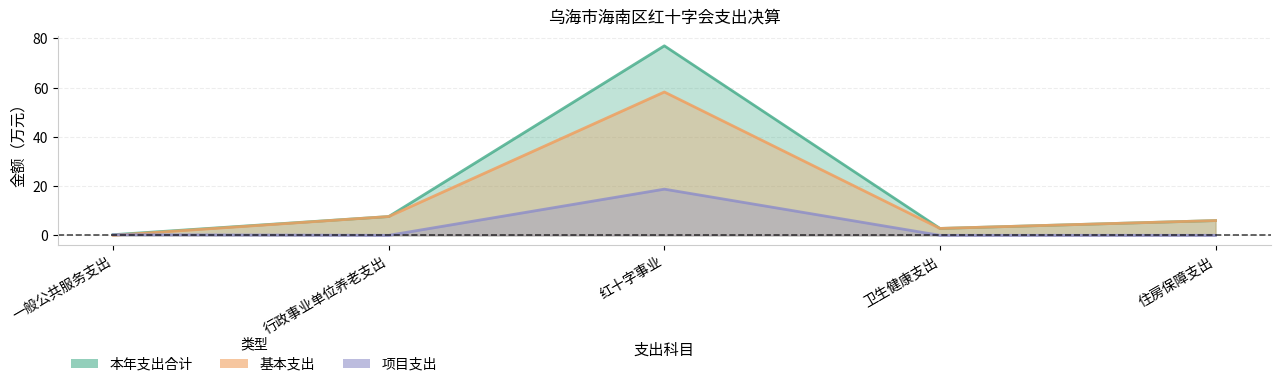

How many intersections are there between 基本支出 and 项目支出?

1